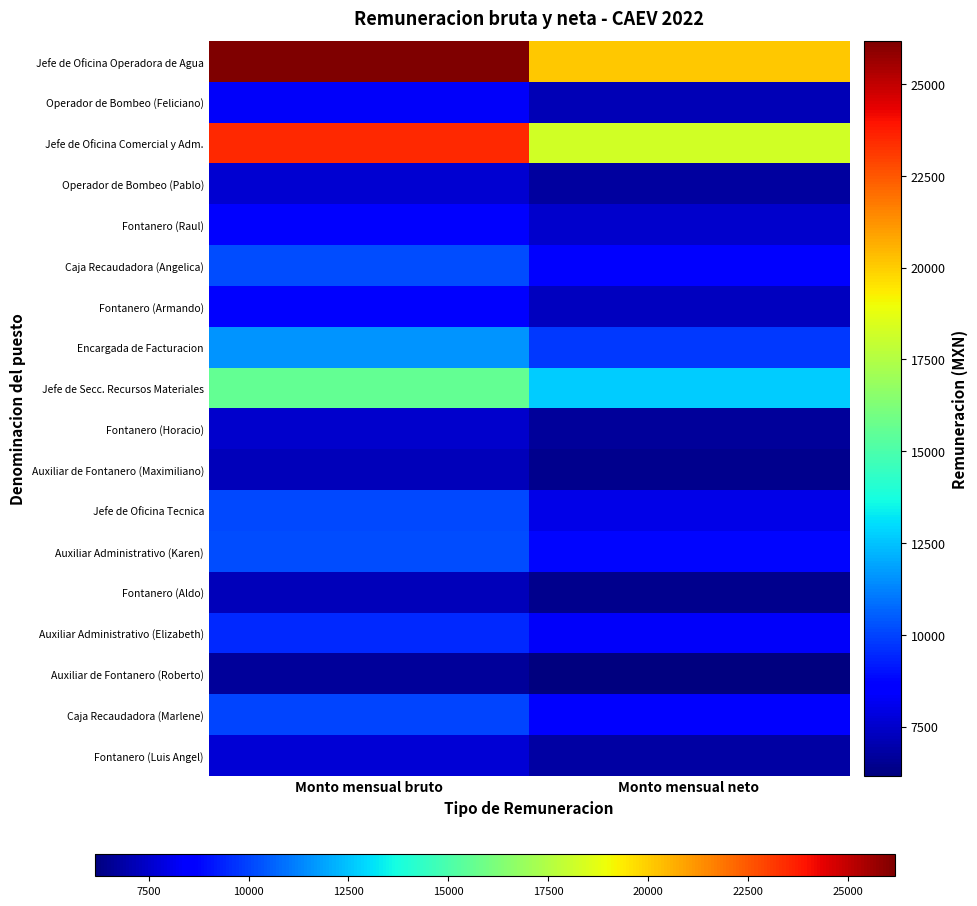

What is the greatest value displayed?

26175.8